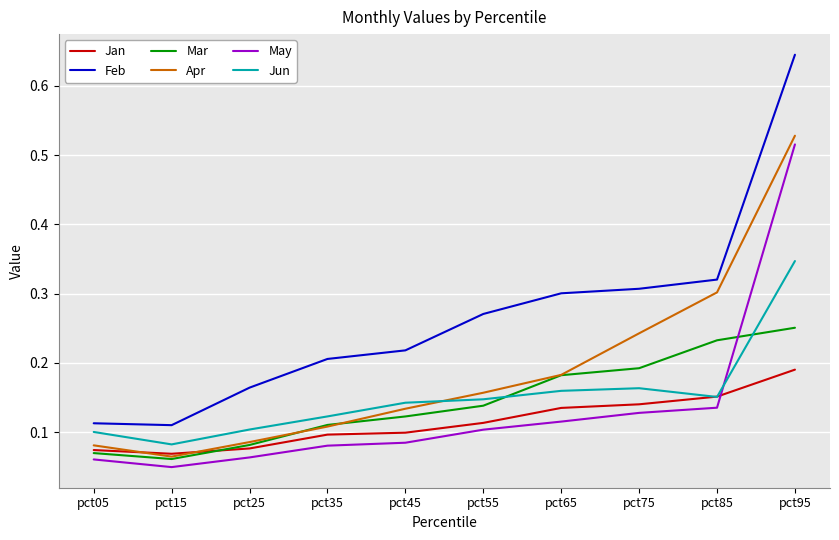

True or false: Feb and Apr cross at least once.

False